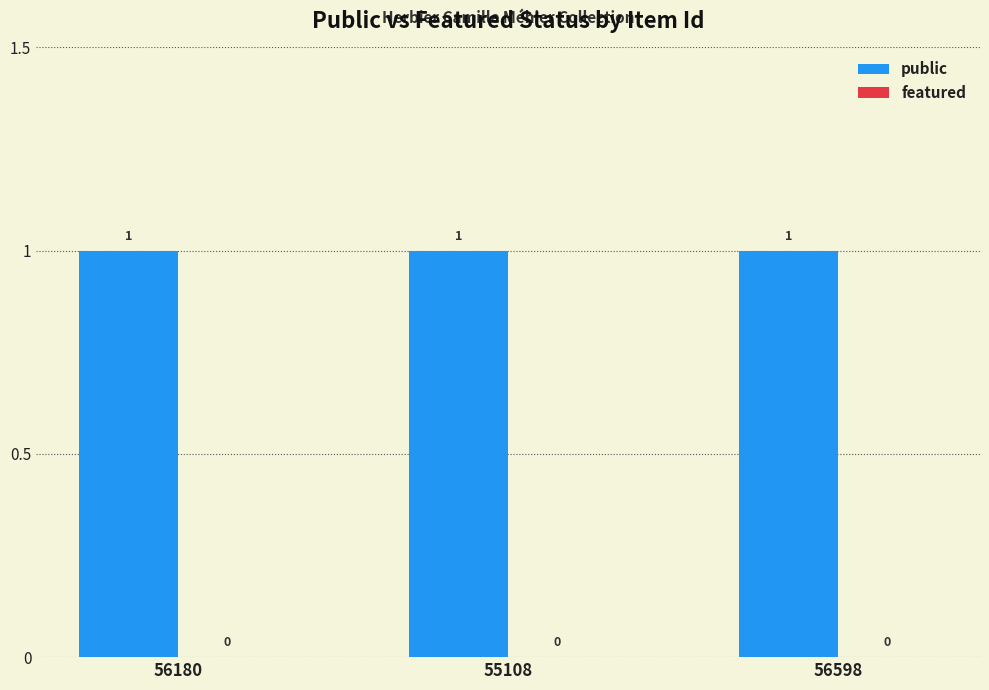

At how many categories does at least one series exceed 0?

3